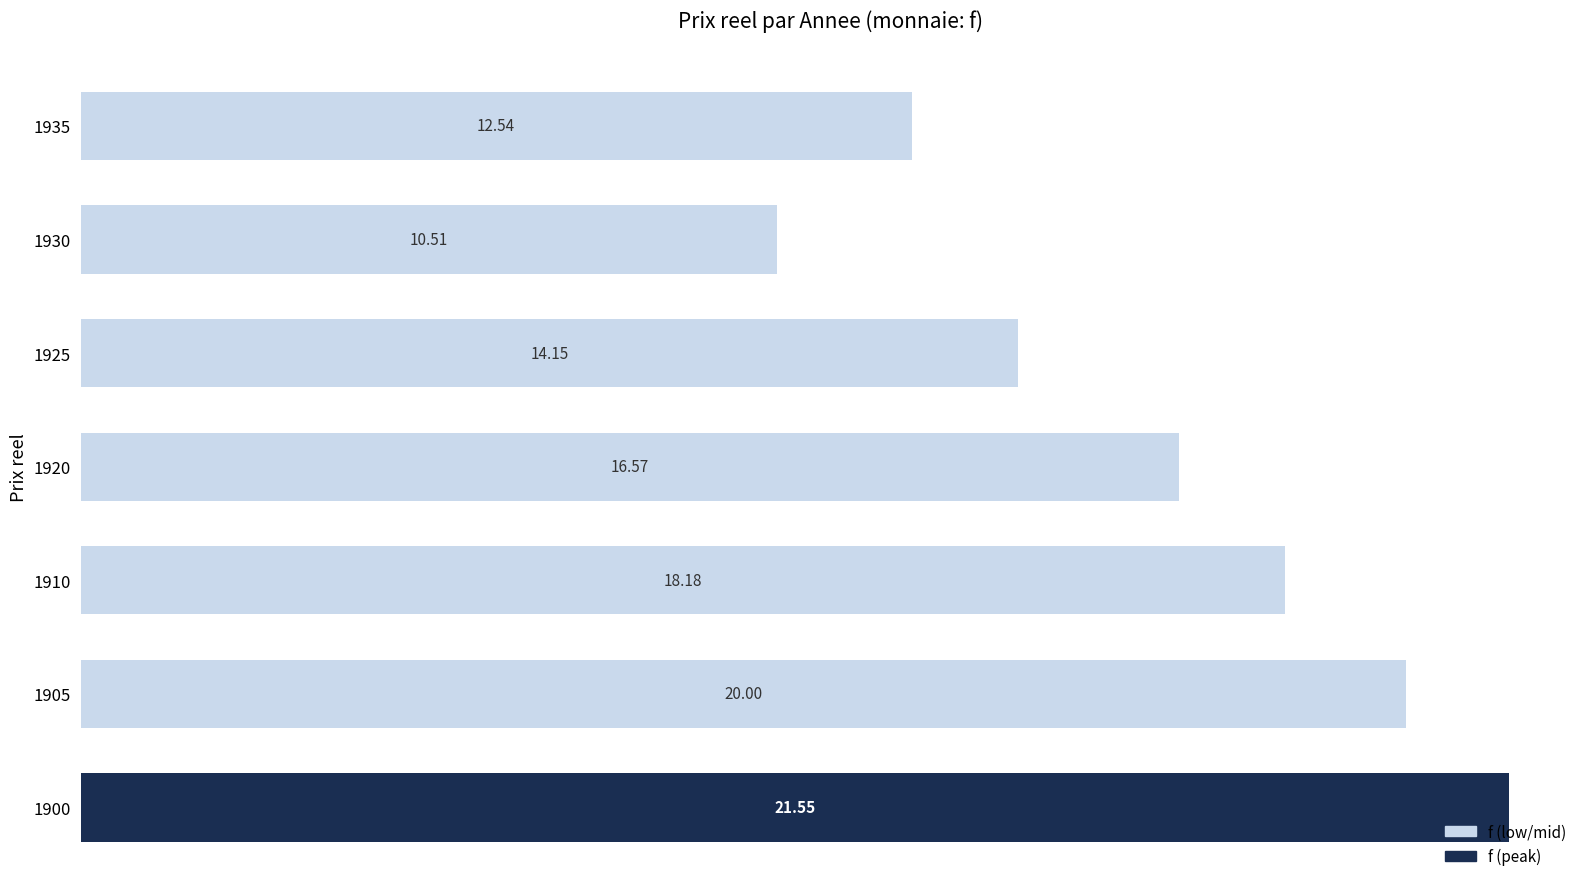

What is the change in value from 1900 to 1925?

-7.4